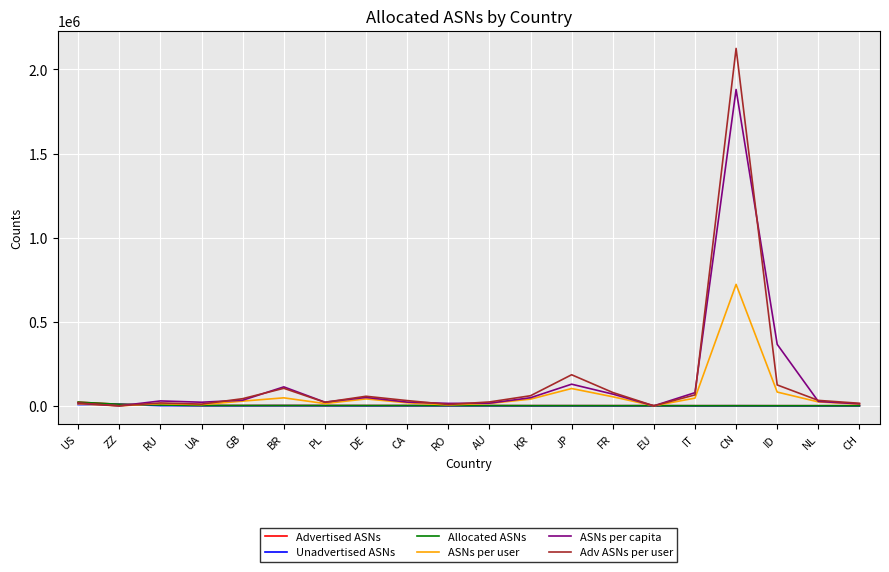

What is the difference between the maximum and minimum values in the Unadvertised ASNs series?

8690